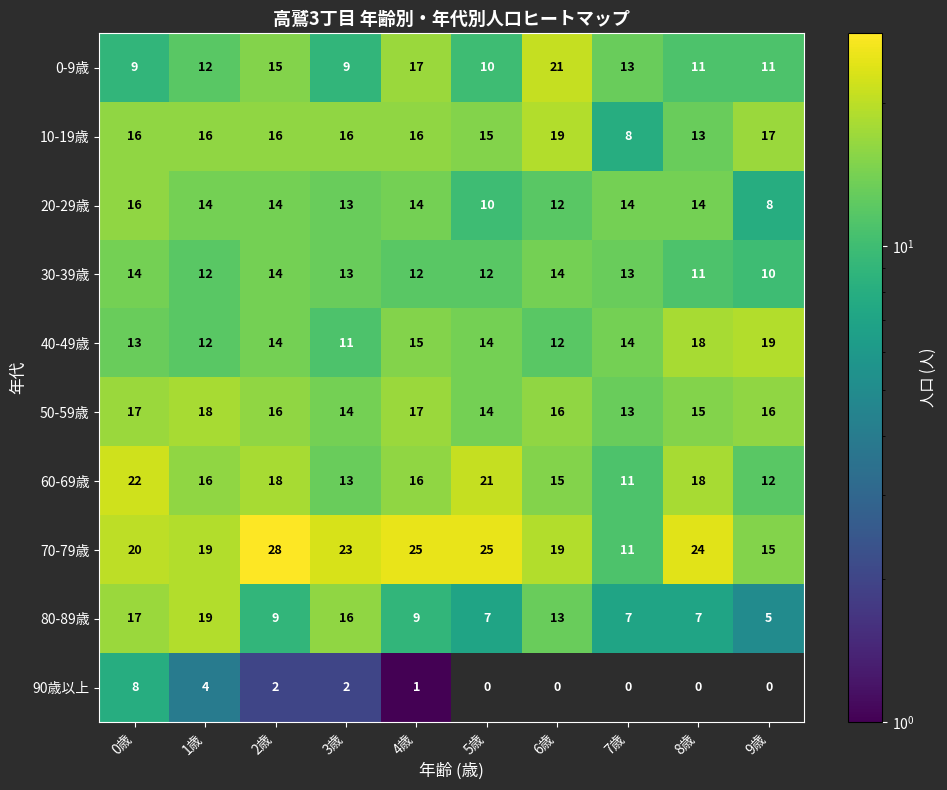

What is the difference between the maximum and minimum values in the 70-79歳 series?

17